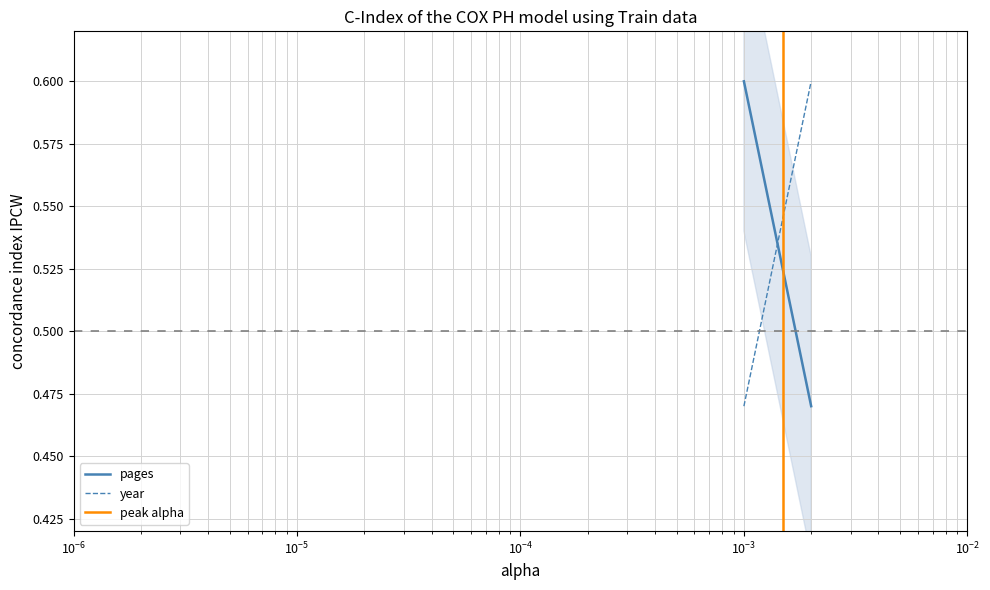

Which series has the largest total across all categories?

pages